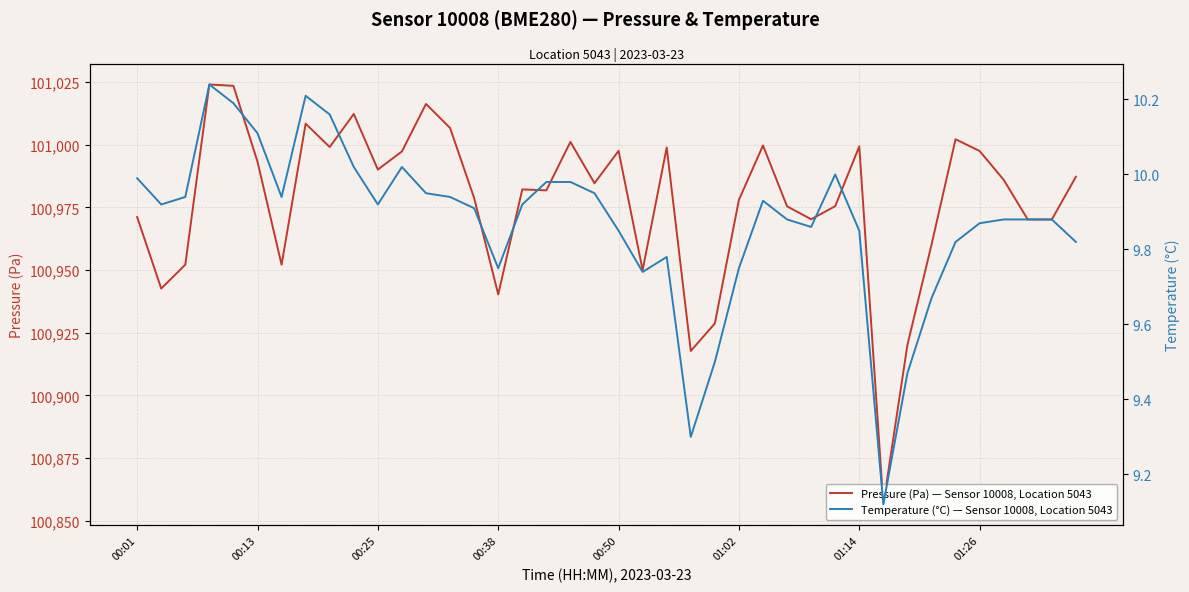

What is the value of the Temperature (°C) — Sensor 10008, Location 5043 point at the 34th from the left?

9.7